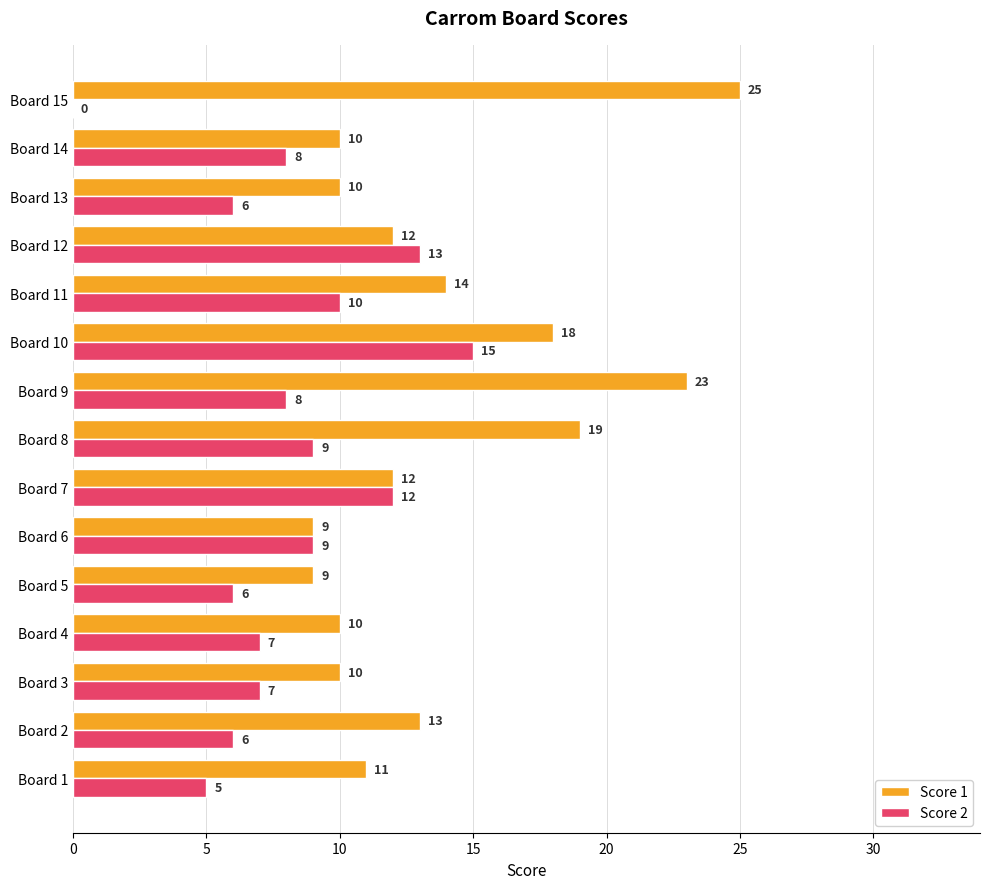

Is it true that Score 1 equals 14 at Board 11?

True